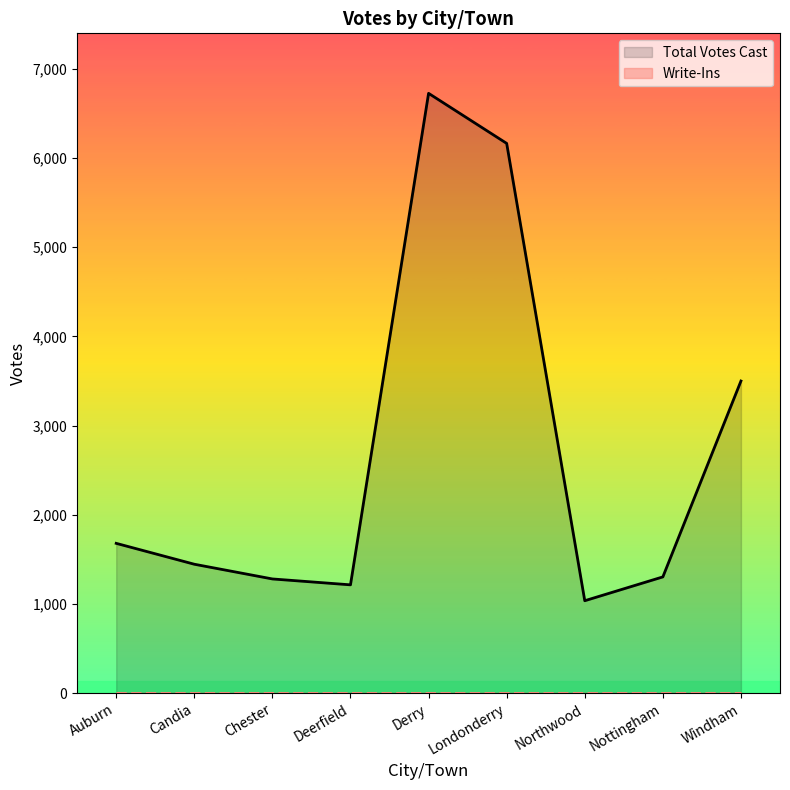

At which label is Total Votes Cast closest to 3881?

Windham